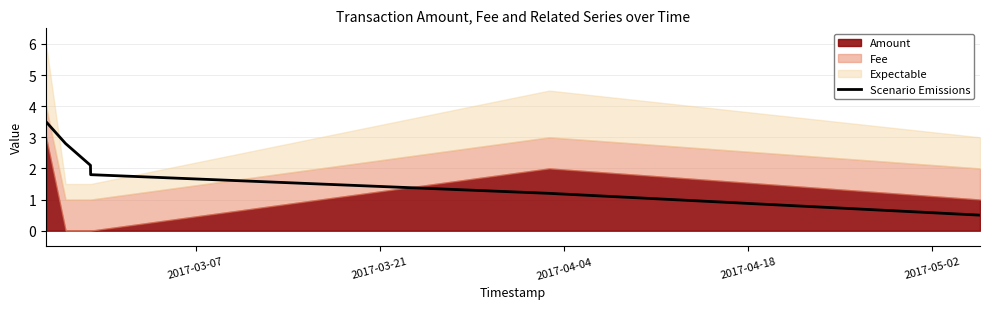

What is the minimum value for Scenario Emissions?

0.5